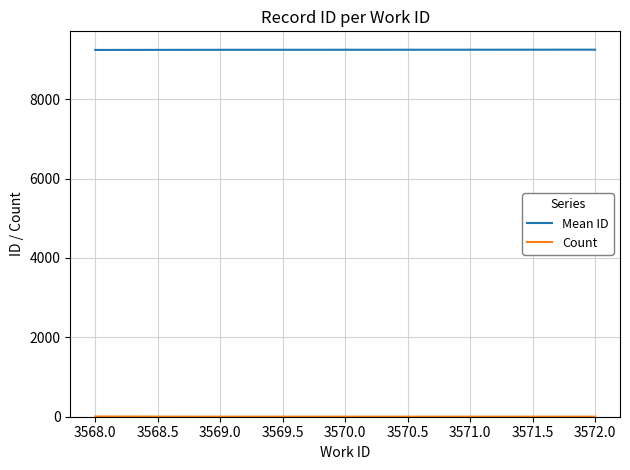

What is the greatest value displayed?

9245.0